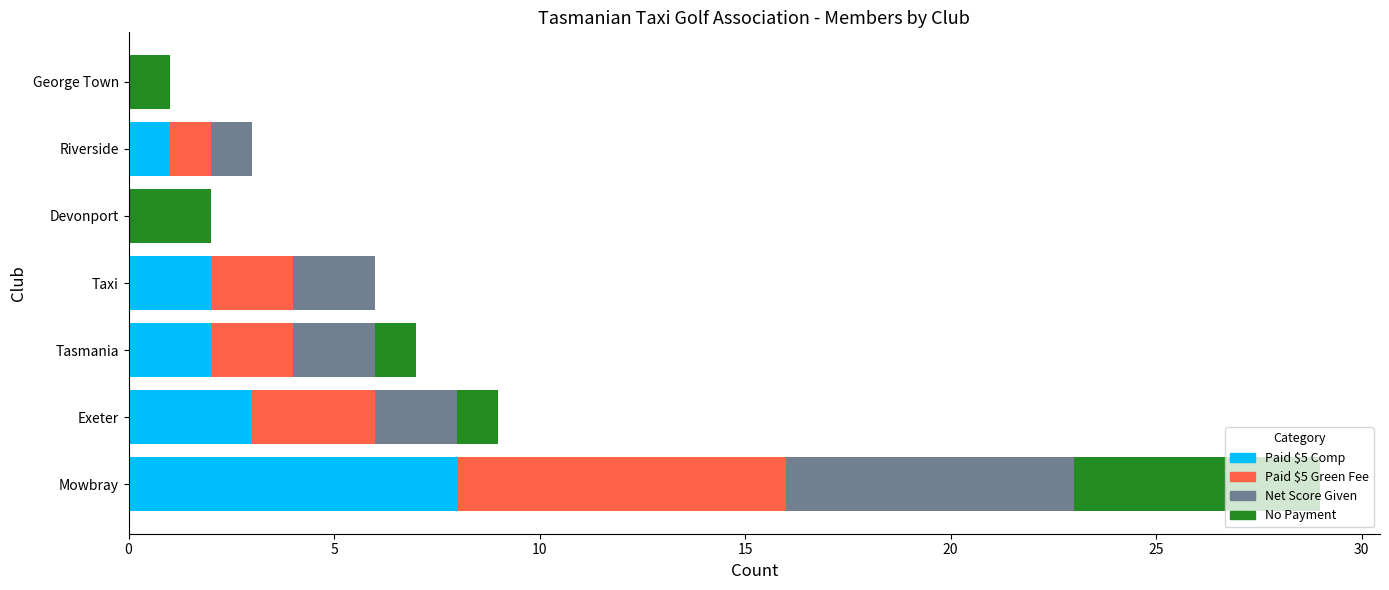

The value of Paid $5 Comp at George Town is -5. True or false?

False